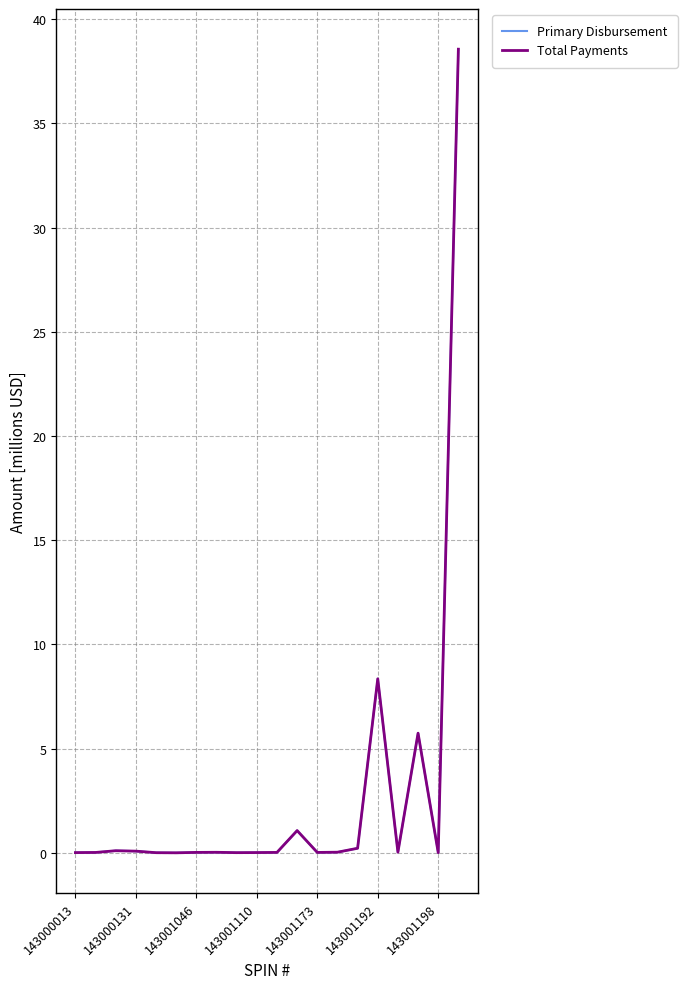

True or false: Total Payments has more than 1 interior local peaks.

True